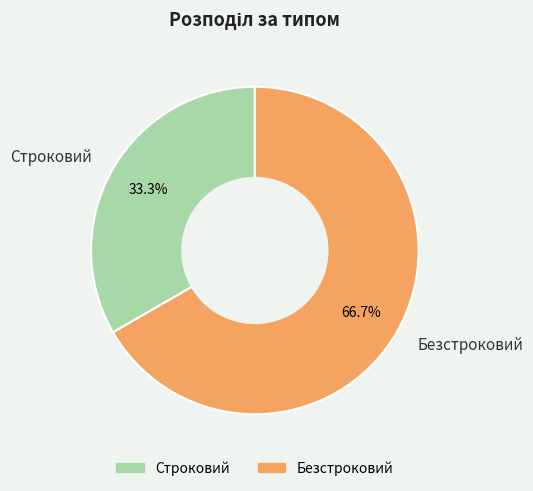

What portion of the pie excludes Безстроковий?

33.3%